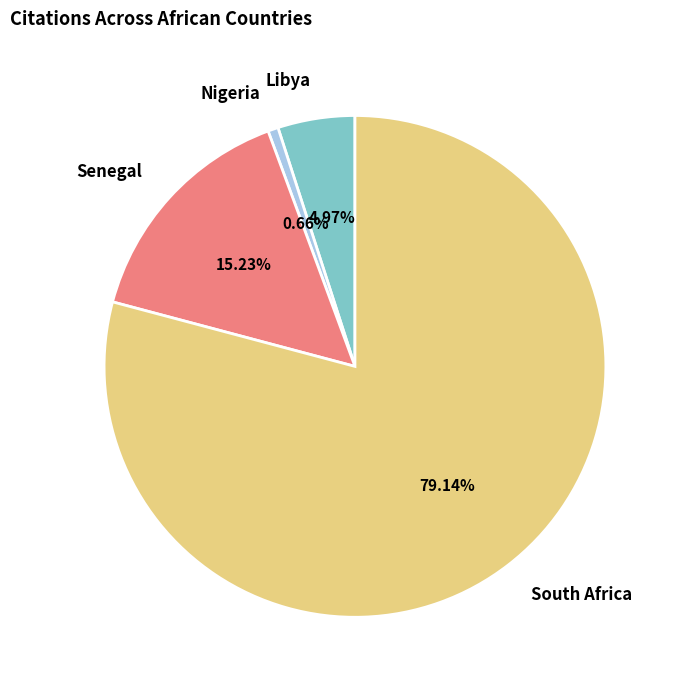

How much of the chart is everything except Senegal?

84.8%